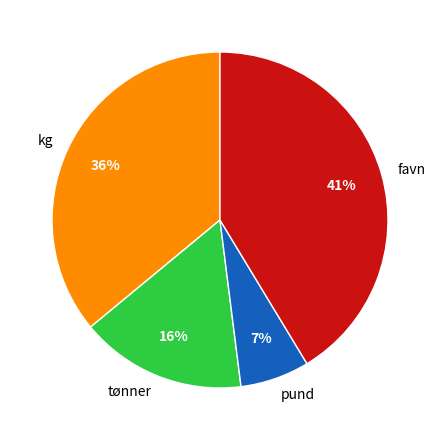

Approximately how many times larger is the value at favn compared to kg?

1.1